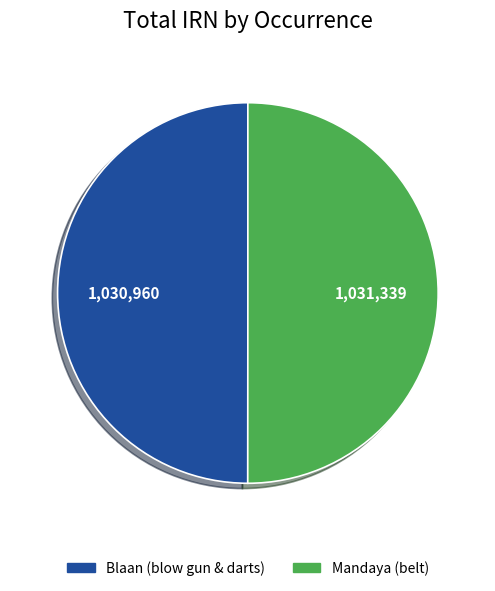

Count the number of slices in the pie.

2